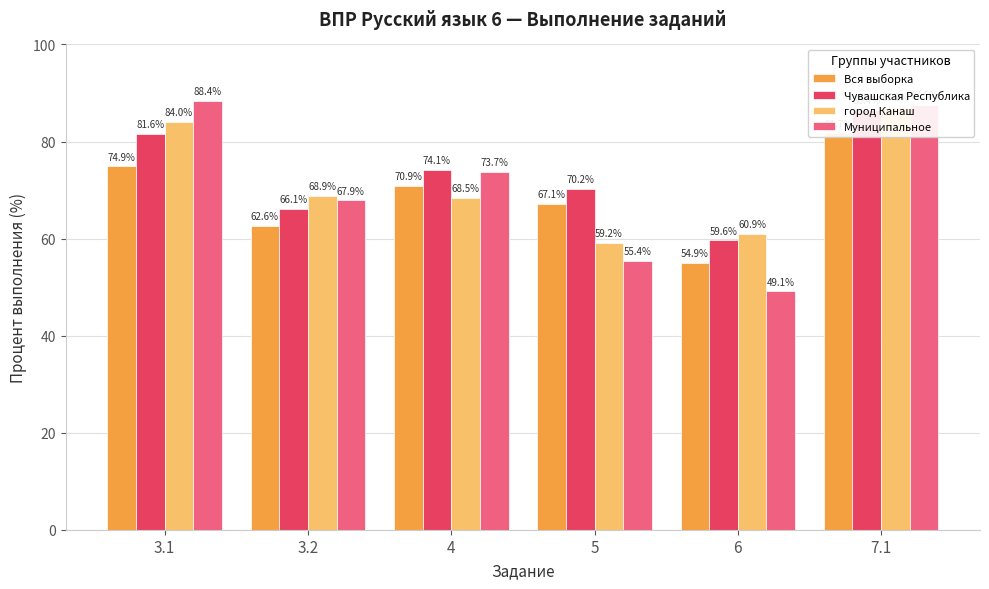

What is the difference between the highest and lowest values at 3.2?

6.3